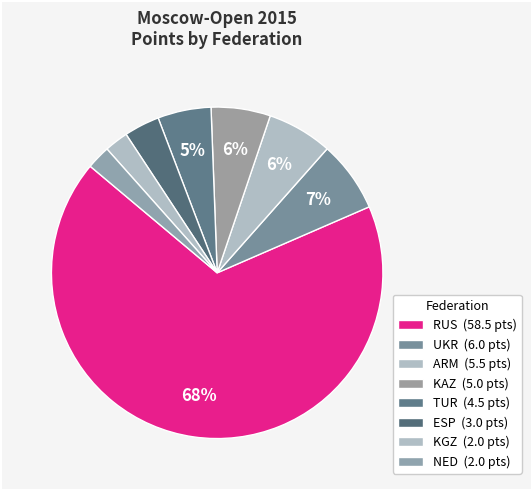

How many segments does this pie chart have?

8